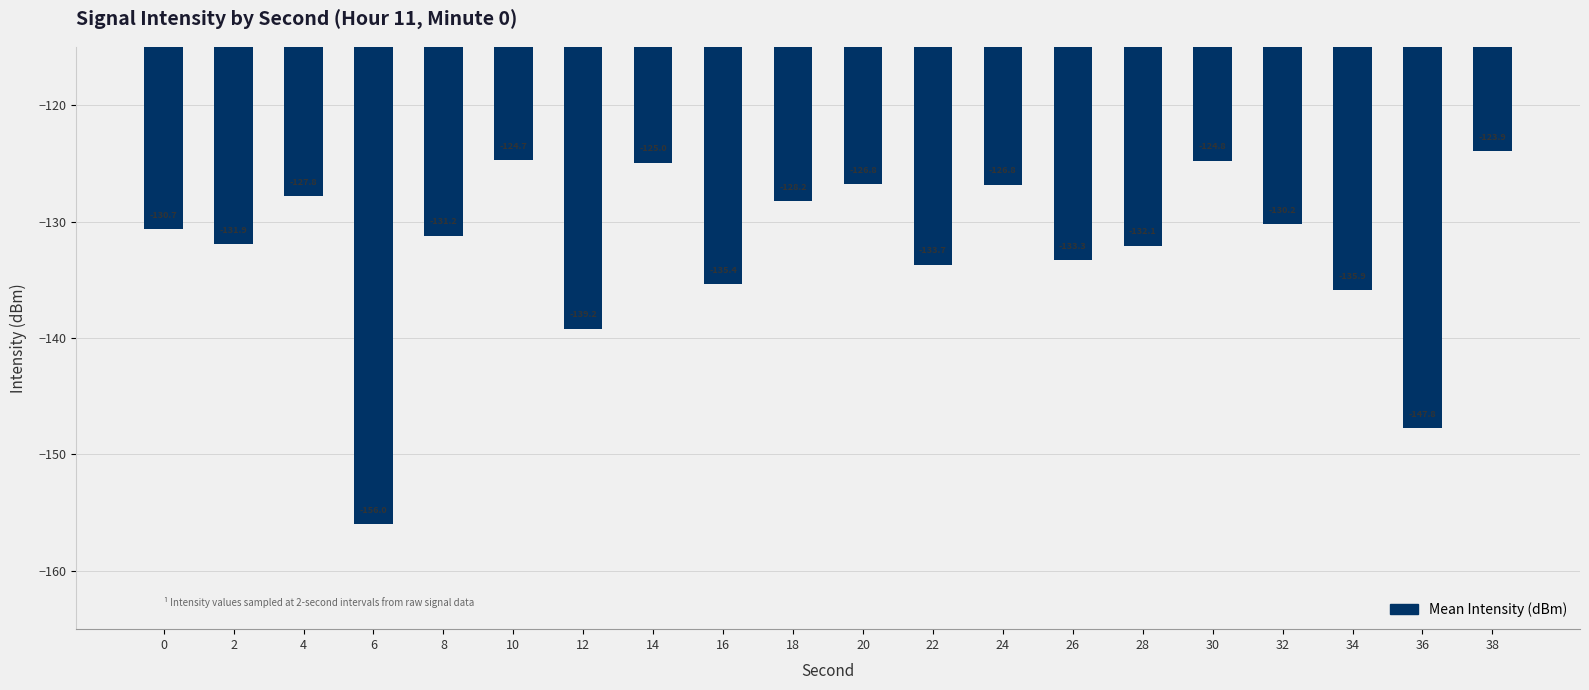

At which label is the value closest to -139?

12